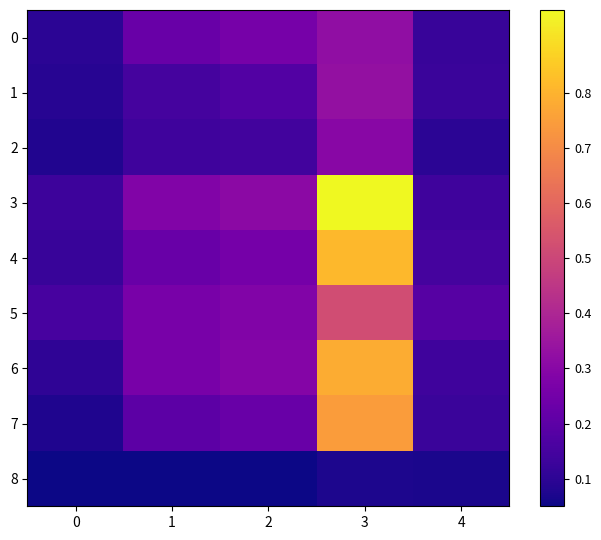

What is the difference between the highest and lowest values at 3?

0.9